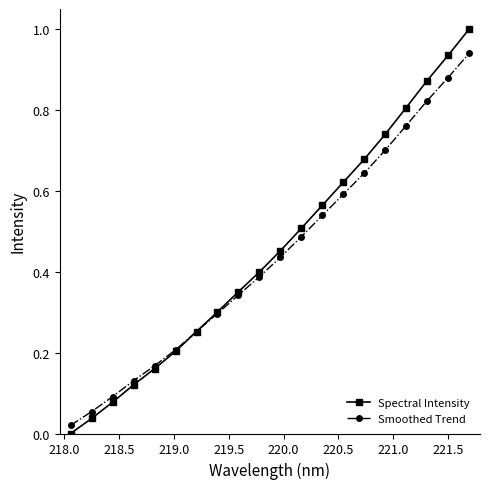

What is the greatest value displayed?

1.0